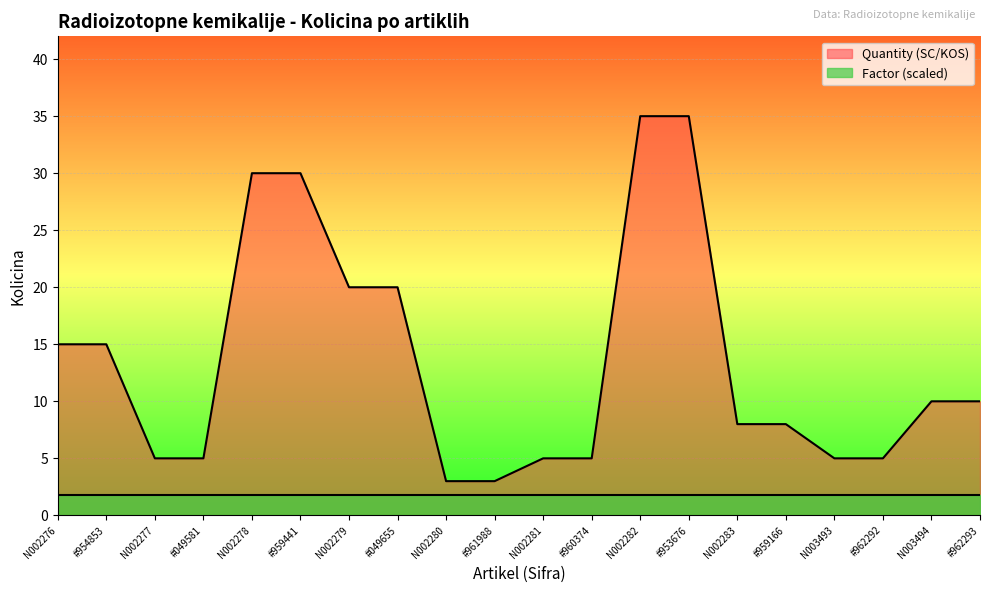

What is the maximum value shown in the chart?

35.0